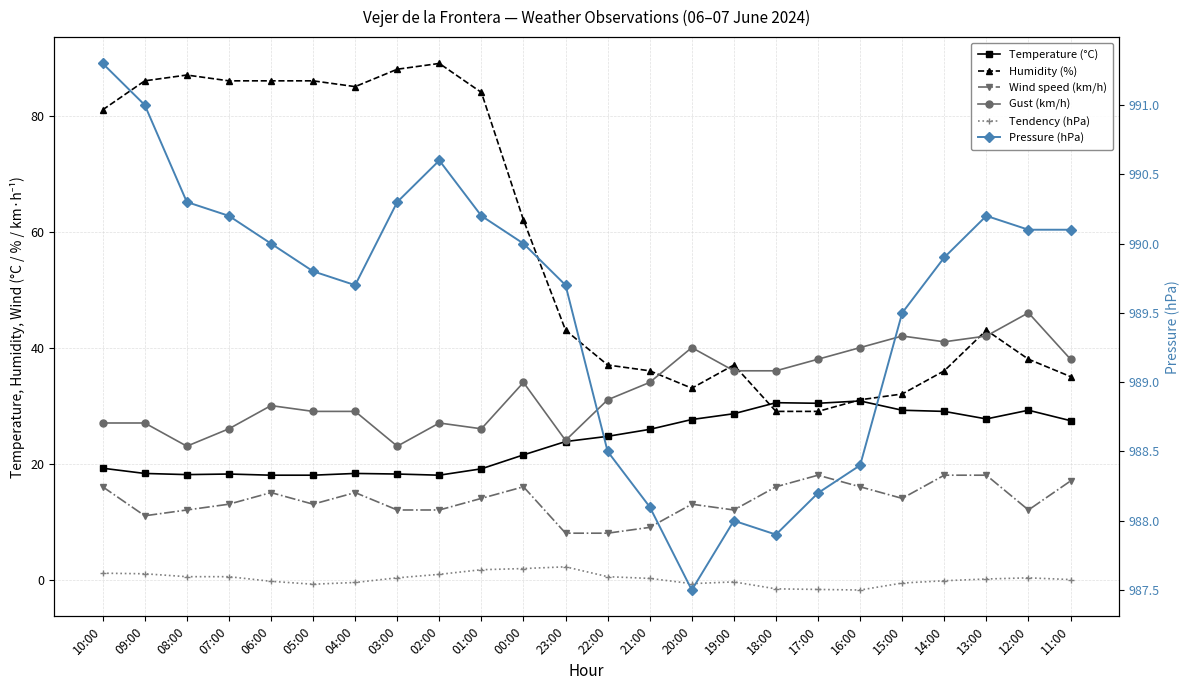

List the series in order of their peak value, highest first.

Pressure (hPa), Humidity (%), Gust (km/h), Temperature (°C), Wind speed (km/h), Tendency (hPa)